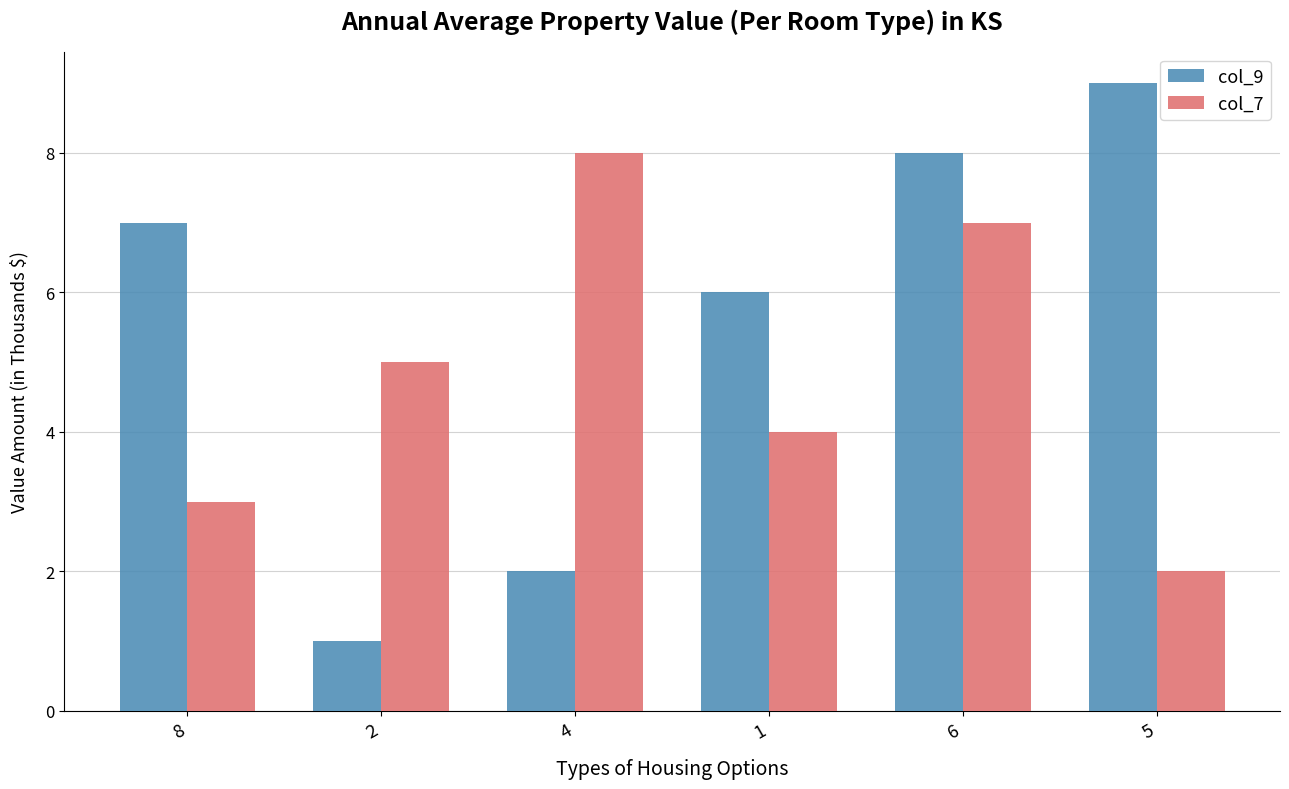

Is it true that col_9 equals 1 at 4?

False